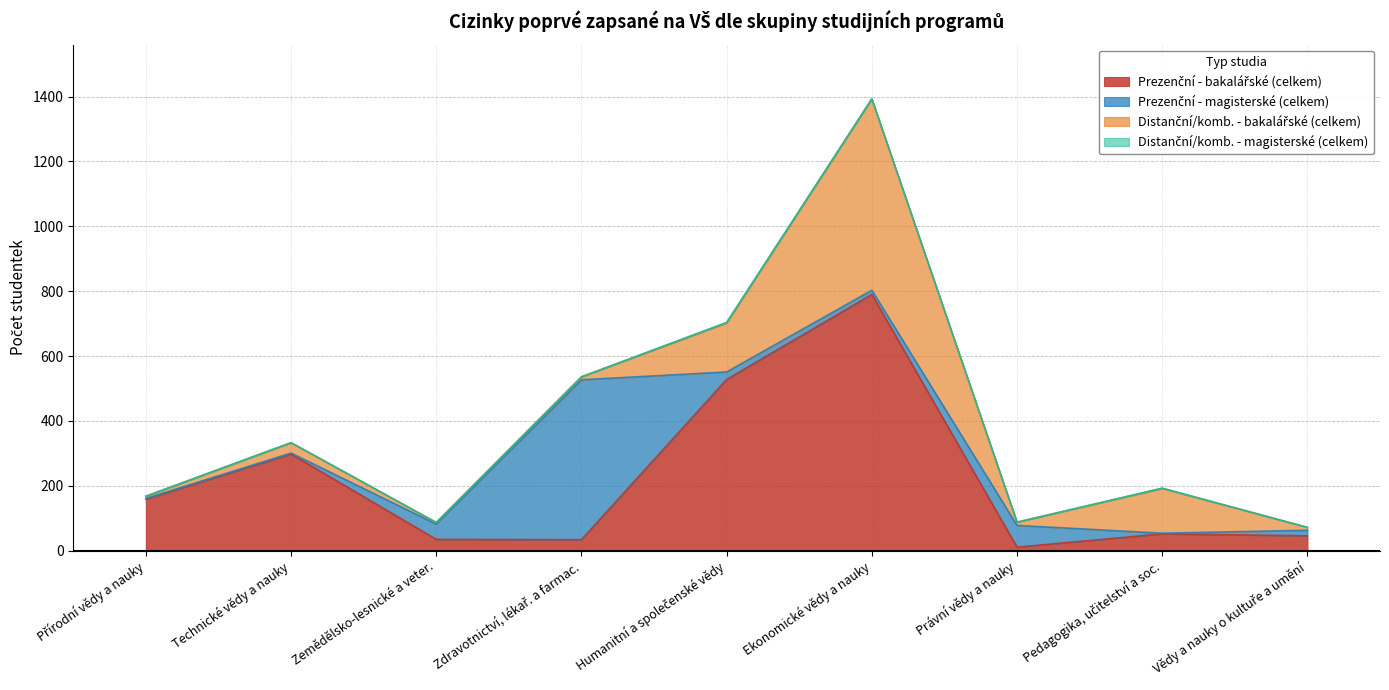

What is the label of the 8th point from the right?

Technické vědy a nauky